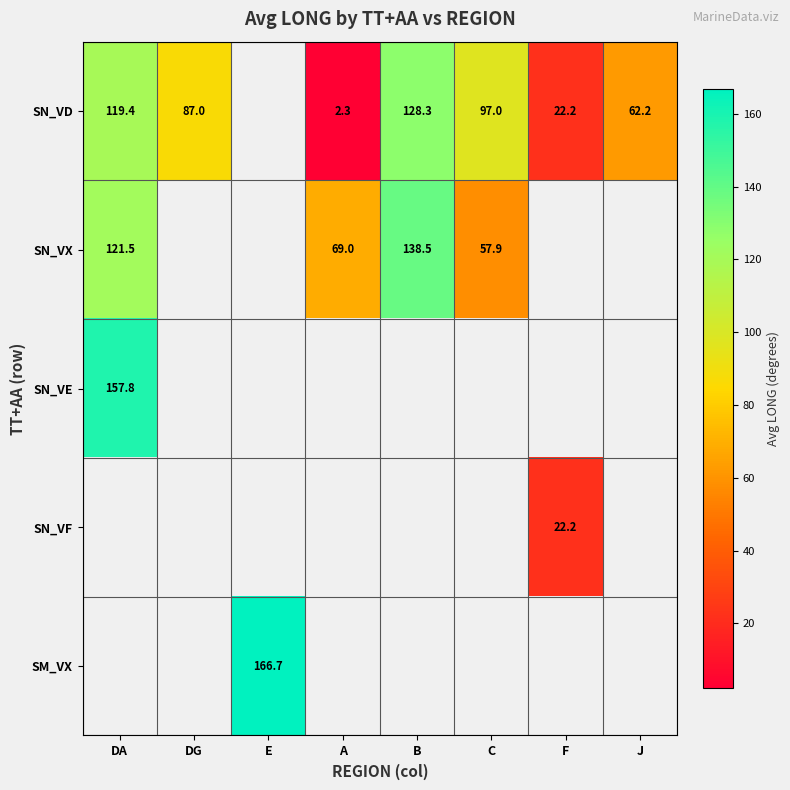

True or false: SN_VF has a value of 6.9 at F.

False